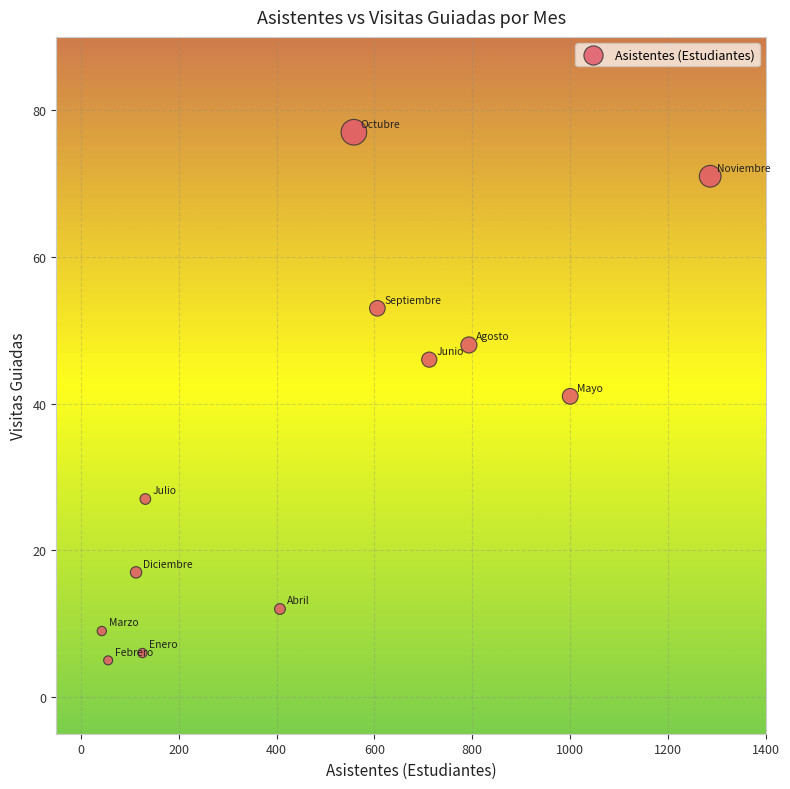

What is the range of X values (max minus min)?

1243